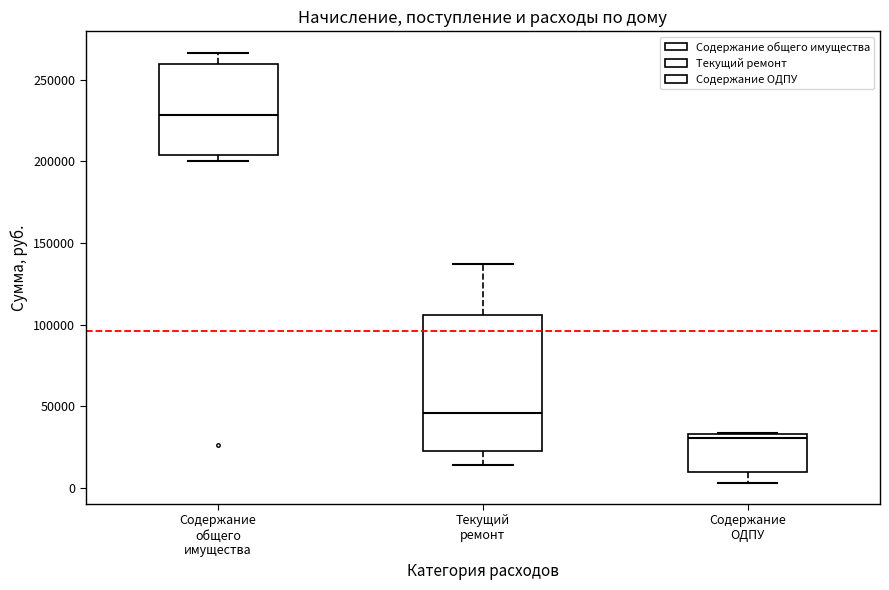

Where is the lower edge of the box for Текущий ремонт on the y-axis? The values are not printed on the chart, so give them approximately, as read against the axis.

20000